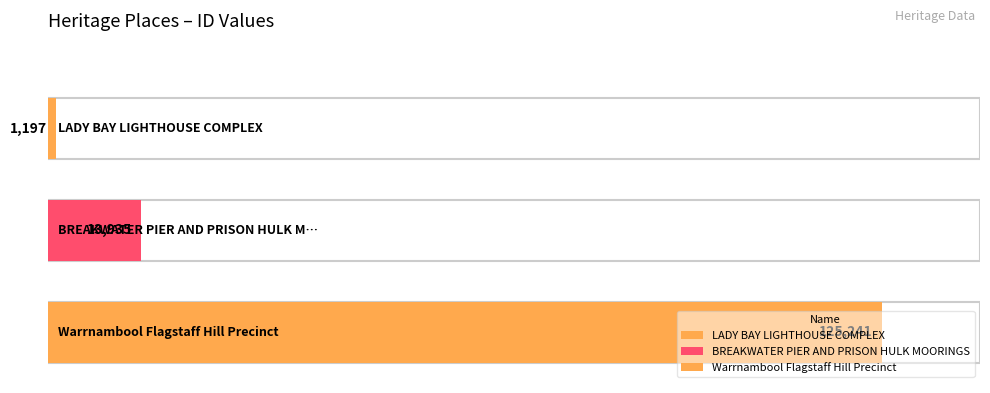

How many bars are there in total?

3